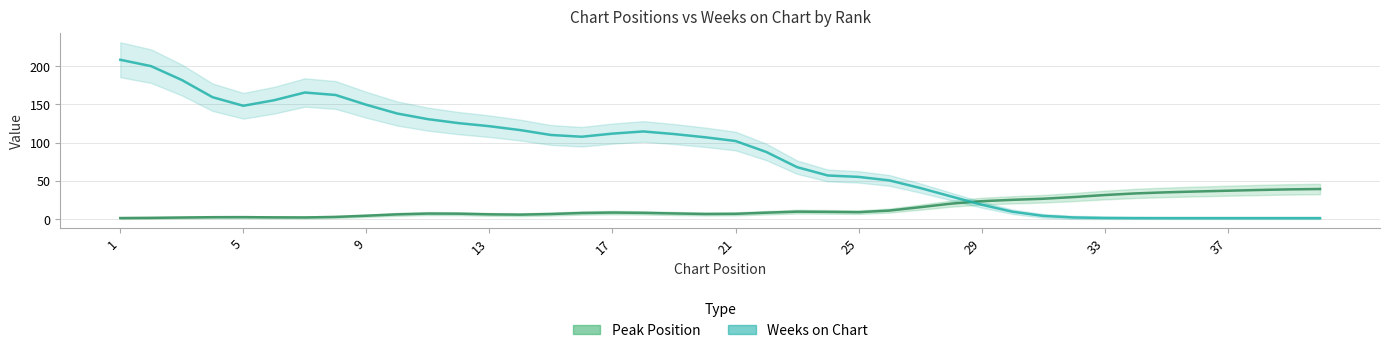

How many interior local valleys does the Weeks on Chart series have?

2